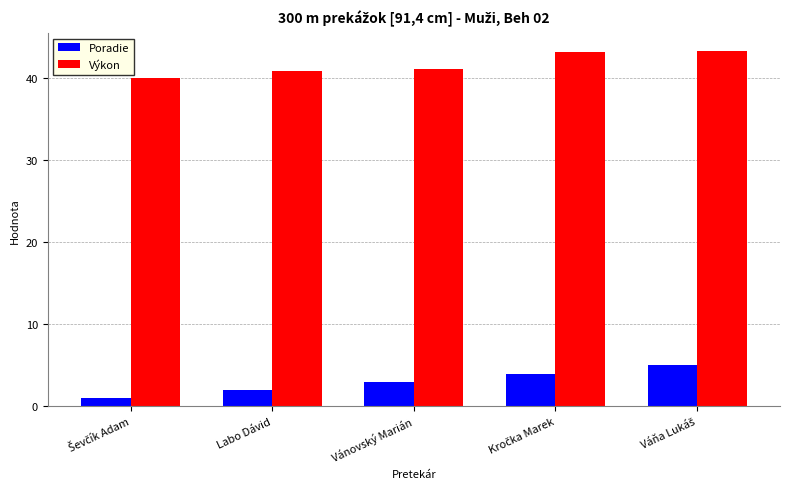

Are the bars grouped side by side (vs. stacked)?

Yes